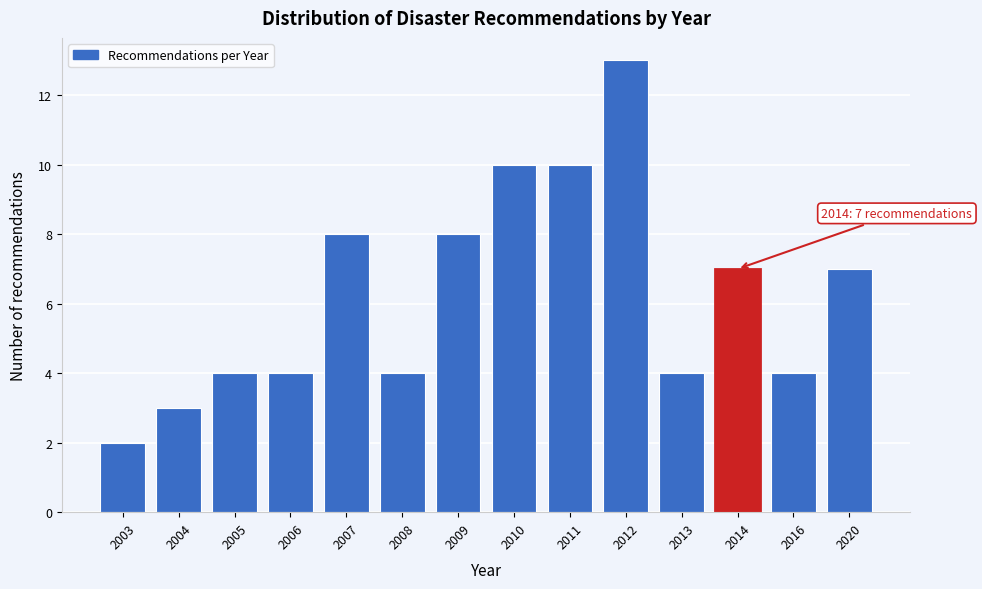

Reading left to right, extract all data points from this chart.

2	3	4	4	8	4	8	10	10	13	4	7	4	7